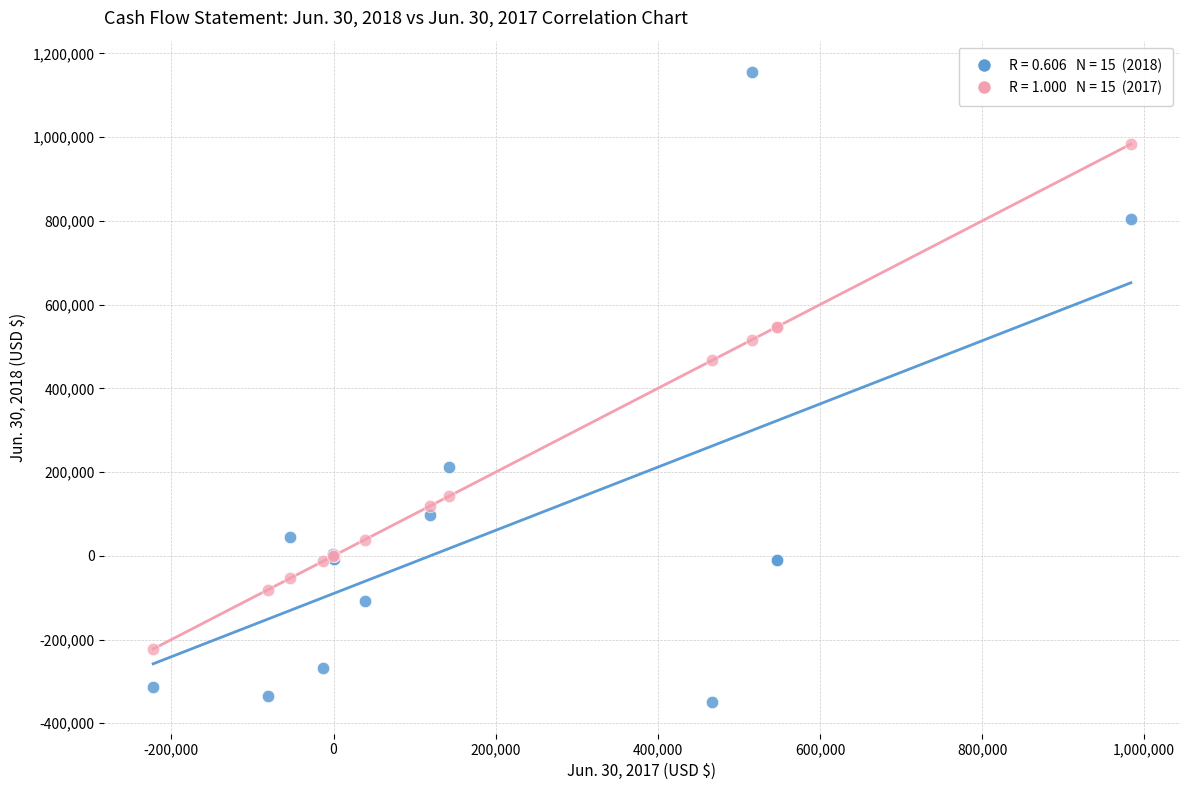

Across all series, what Y value is closest to 402828?

466813